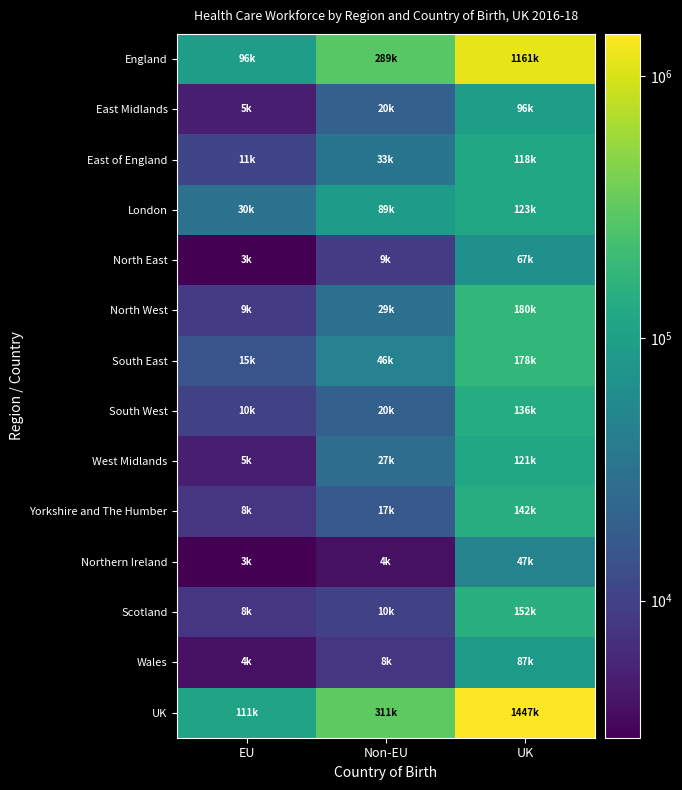

Which series has the largest range (max minus min)?

UK